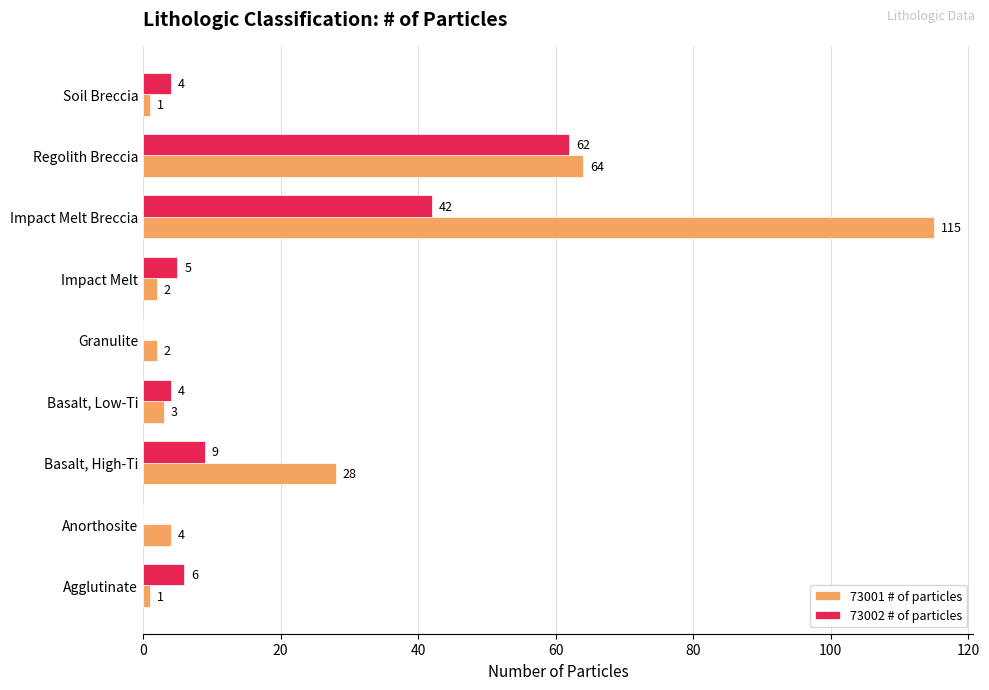

What are all the series names shown in the legend?

73001 # of particles, 73002 # of particles